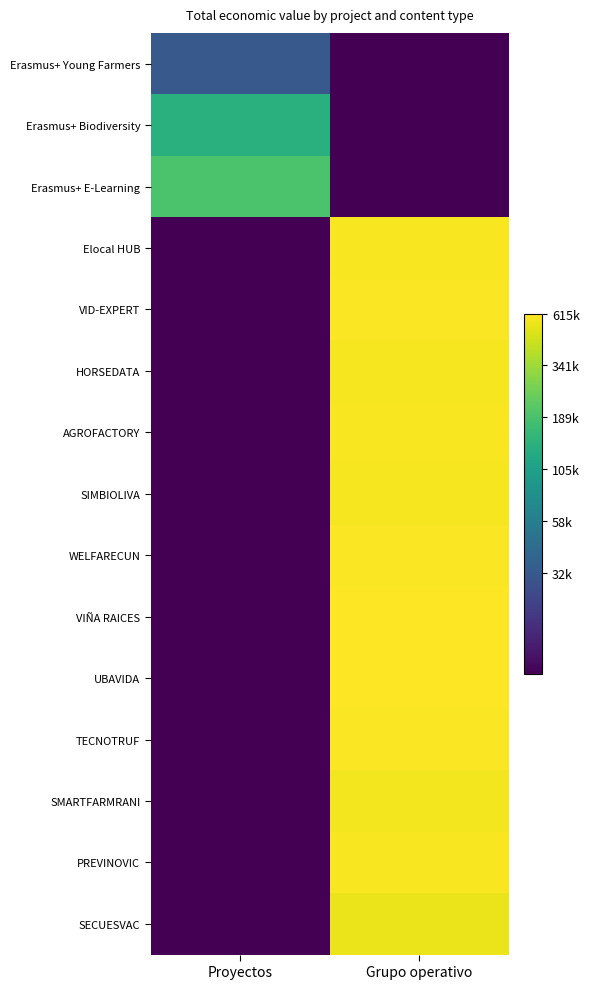

Reading right to left, extract all data points from this chart.

Erasmus+ Young Farmers: Grupo operativo=4.0	Proyectos=4.5
Erasmus+ Biodiversity: Grupo operativo=4.0	Proyectos=5.1
Erasmus+ E-Learning: Grupo operativo=4.0	Proyectos=5.3
Elocal HUB: Grupo operativo=5.8	Proyectos=4.0
VID-EXPERT: Grupo operativo=5.8	Proyectos=4.0
HORSEDATA: Grupo operativo=5.8	Proyectos=4.0
AGROFACTORY: Grupo operativo=5.8	Proyectos=4.0
SIMBIOLIVA: Grupo operativo=5.8	Proyectos=4.0
WELFARECUN: Grupo operativo=5.8	Proyectos=4.0
VIÑA RAICES: Grupo operativo=5.8	Proyectos=4.0
UBAVIDA: Grupo operativo=5.8	Proyectos=4.0
TECNOTRUF: Grupo operativo=5.8	Proyectos=4.0
SMARTFARMRANI: Grupo operativo=5.8	Proyectos=4.0
PREVINOVIC: Grupo operativo=5.8	Proyectos=4.0
SECUESVAC: Grupo operativo=5.7	Proyectos=4.0